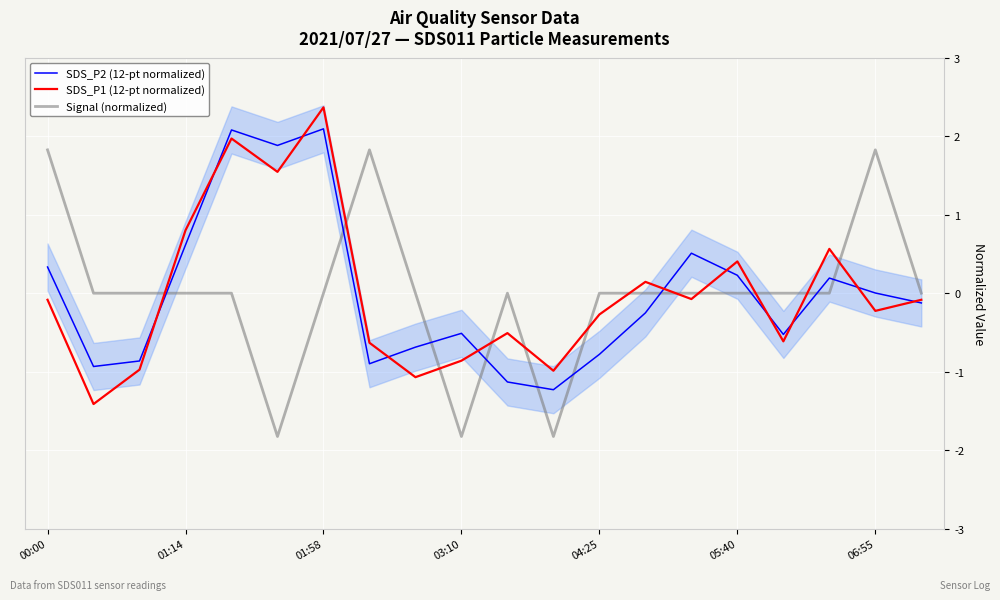

Which series ends up on top after the final intersection of Signal (normalized) and SDS_P1 (12-pt normalized)?

Signal (normalized)